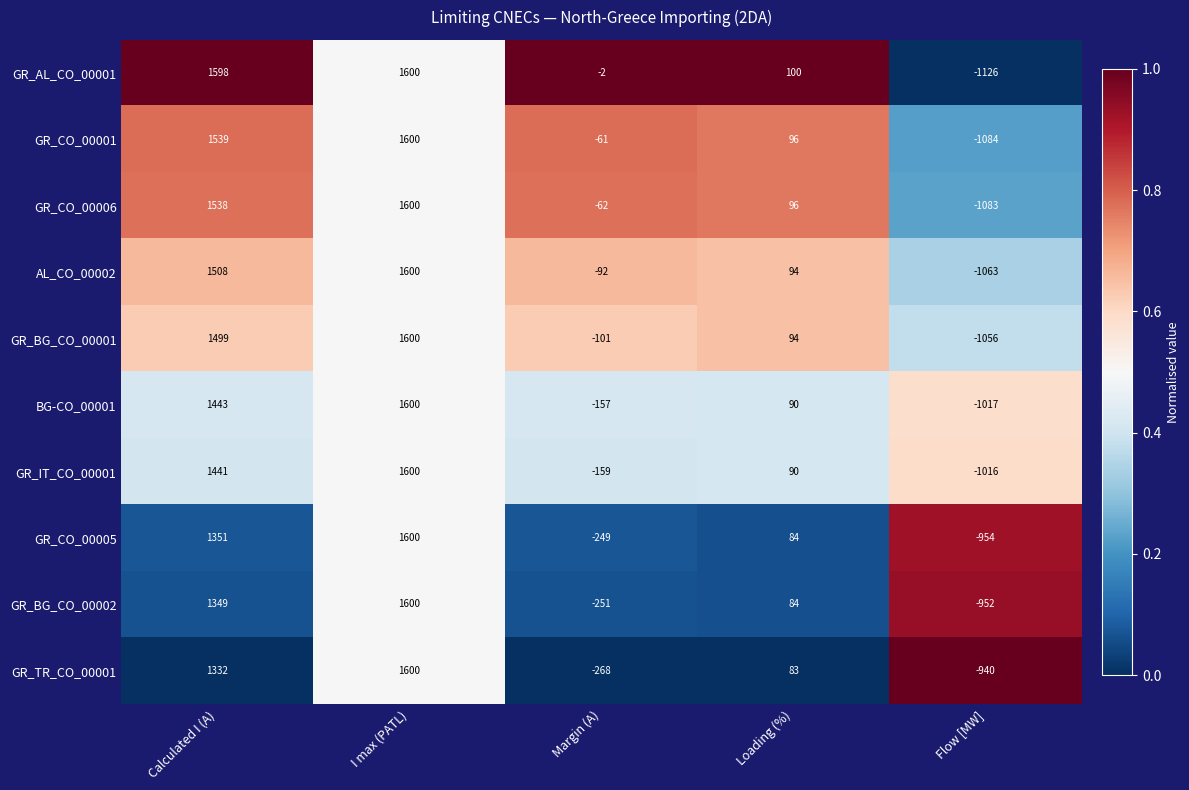

The GR_BG_CO_00001 series shows 1499 at Calculated I (A). True or false?

True